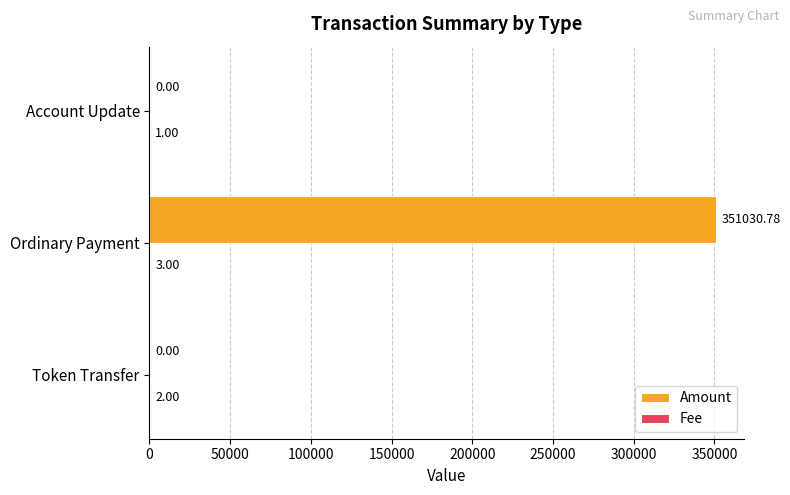

At which category does the chart reach its peak across all series?

Ordinary Payment